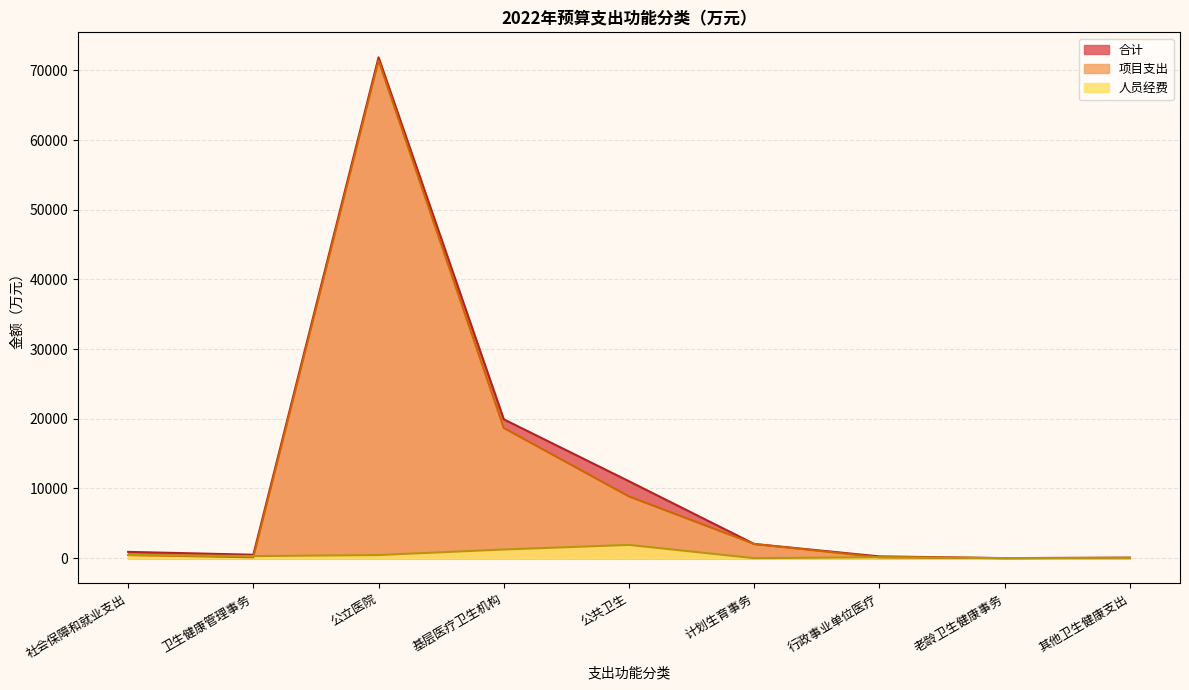

Reading right to left, transcribe all the data shown in this chart.

合计: 其他卫生健康支出=63.4	老龄卫生健康事务=8.8	行政事业单位医疗=254.1	计划生育事务=2036.6	公共卫生=11034.1	基层医疗卫生机构=19926.7	公立医院=71869.1	卫生健康管理事务=495.2	社会保障和就业支出=905.4
项目支出: 其他卫生健康支出=63.4	老龄卫生健康事务=8.8	行政事业单位医疗=116.7	计划生育事务=2036.6	公共卫生=8853.6	基层医疗卫生机构=18682.1	公立医院=71416.8	卫生健康管理事务=126.0	社会保障和就业支出=445.6
人员经费: 其他卫生健康支出=0.0	老龄卫生健康事务=0.0	行政事业单位医疗=137.4	计划生育事务=0.0	公共卫生=1902.9	基层医疗卫生机构=1244.6	公立医院=452.3	卫生健康管理事务=296.6	社会保障和就业支出=459.7